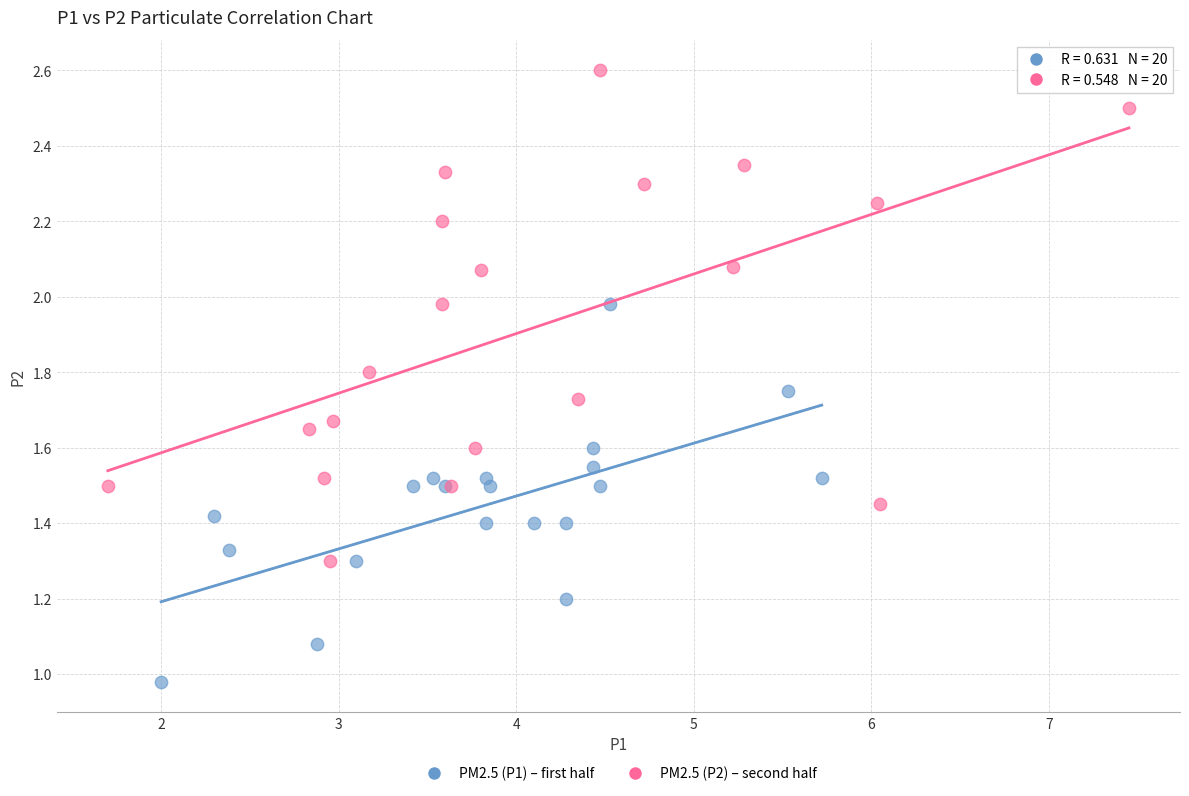

Which series contains the highest Y value?

PM2.5 (P2) – second half